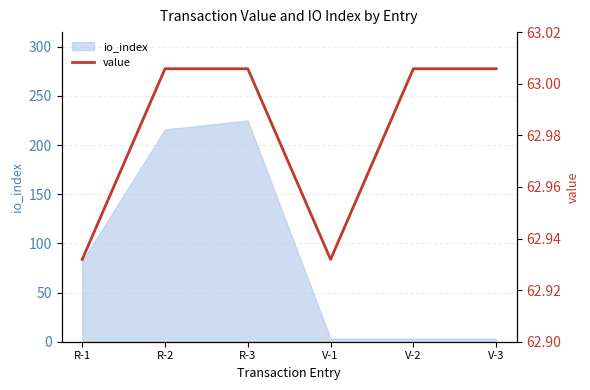

How many points are lower than both their immediate neighbors (excluding endpoints)?

1